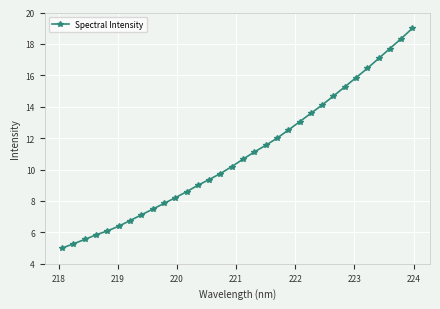

Reading left to right, transcribe all the data shown in this chart.

5.0	5.3	5.6	5.8	6.1	6.4	6.8	7.1	7.5	7.8	8.2	8.6	9.0	9.4	9.7	10.2	10.7	11.1	11.5	12.0	12.5	13.0	13.6	14.1	14.7	15.3	15.9	16.4	17.1	17.7	18.3	19.0